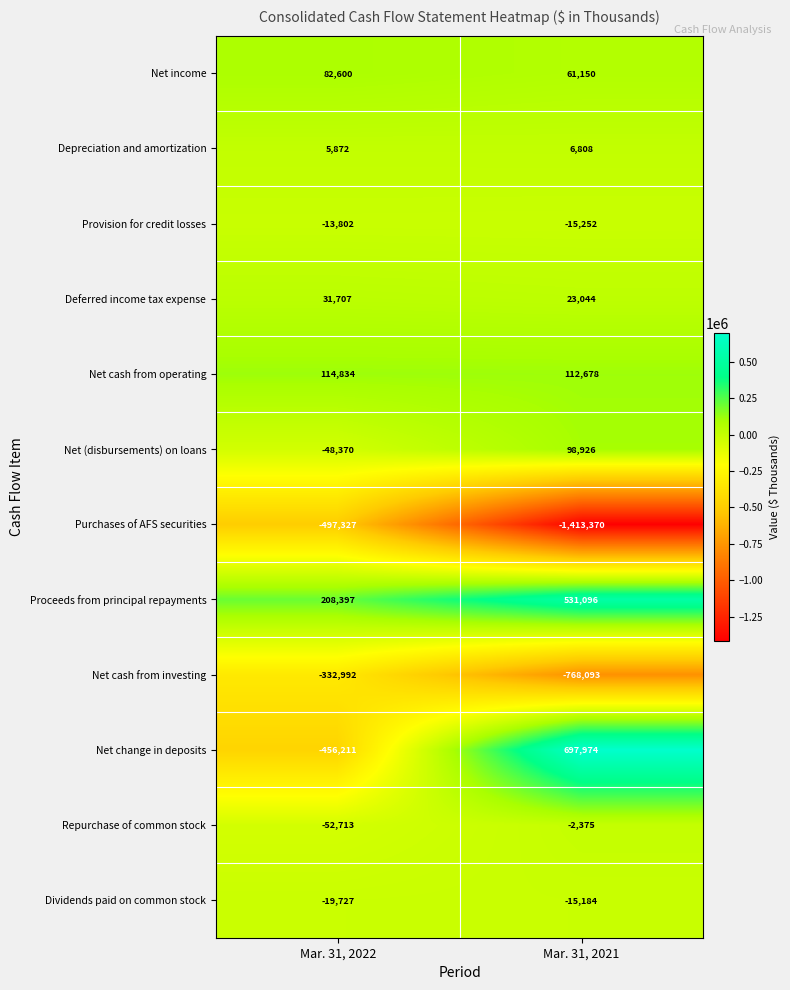

Which category has the lowest value in the Net cash from operating series?

Mar. 31, 2021